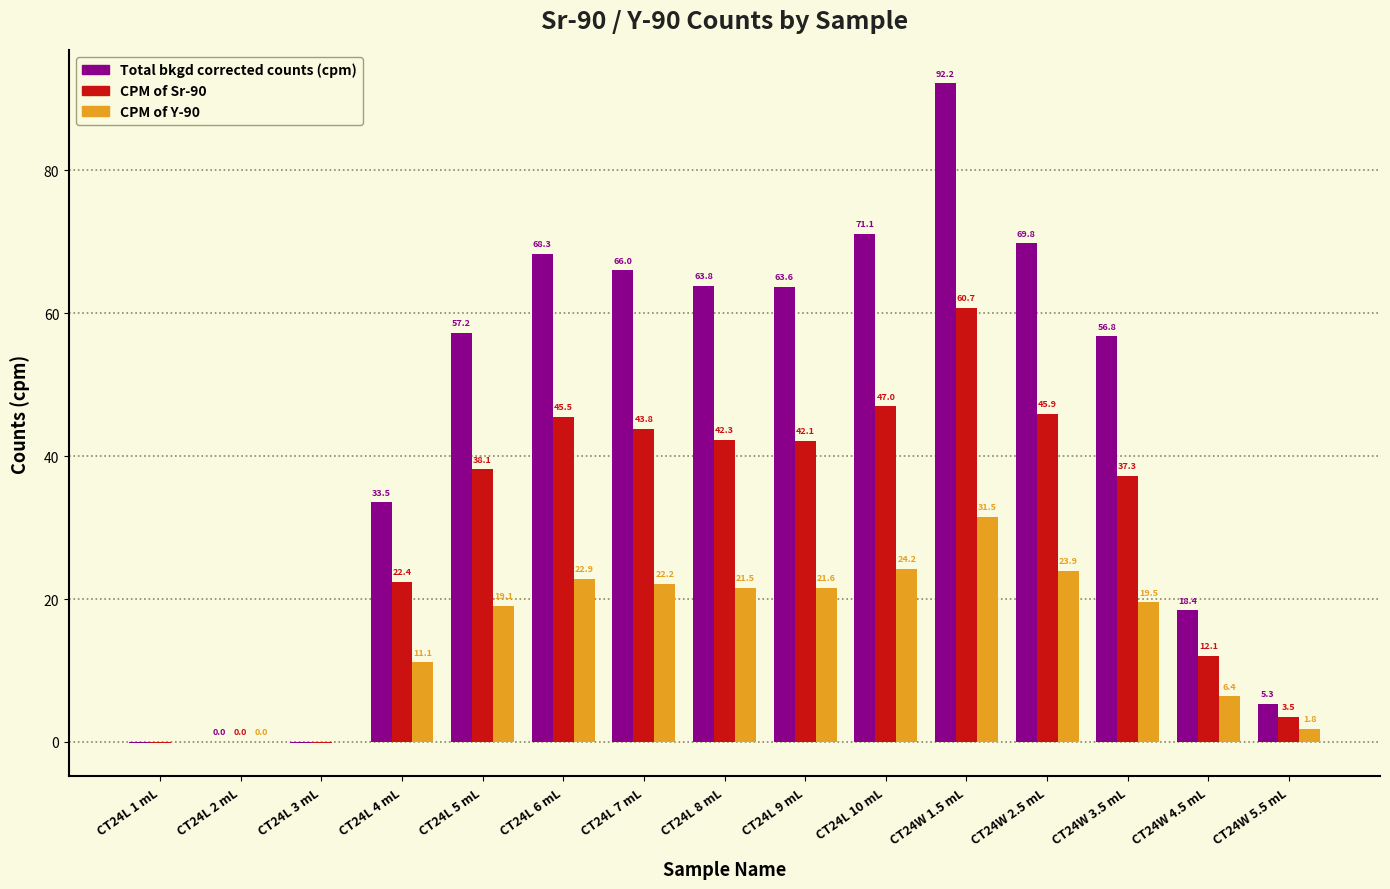

How many data points in CPM of Sr-90 are above 38?

8